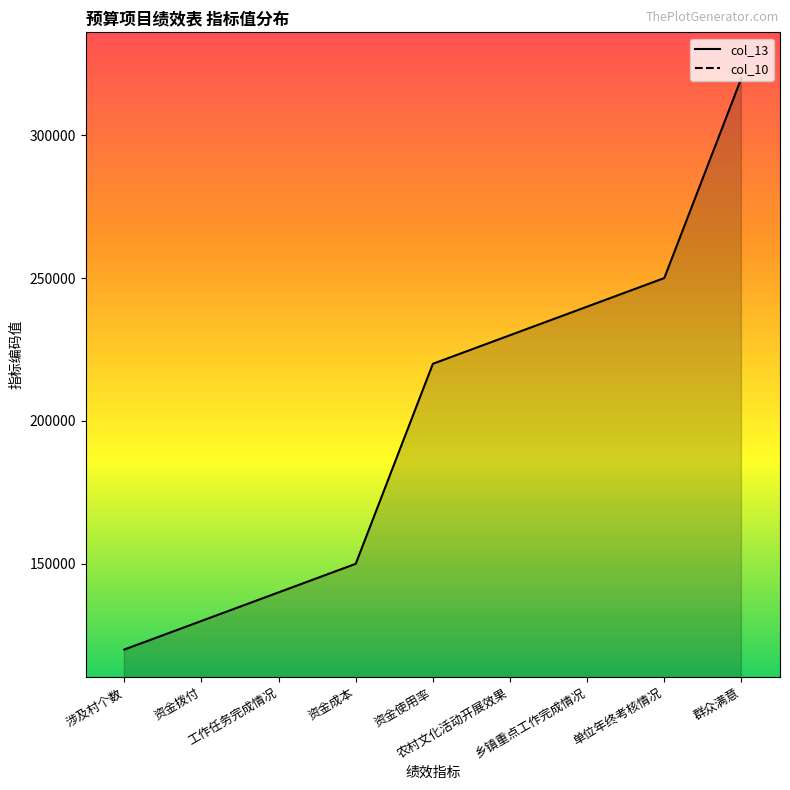

Rank the categories by col_13 value from highest to lowest.

群众满意, 单位年终考核情况, 乡镇重点工作完成情况, 农村文化活动开展效果, 资金使用率, 资金成本, 工作任务完成情况, 资金拨付, 涉及村个数